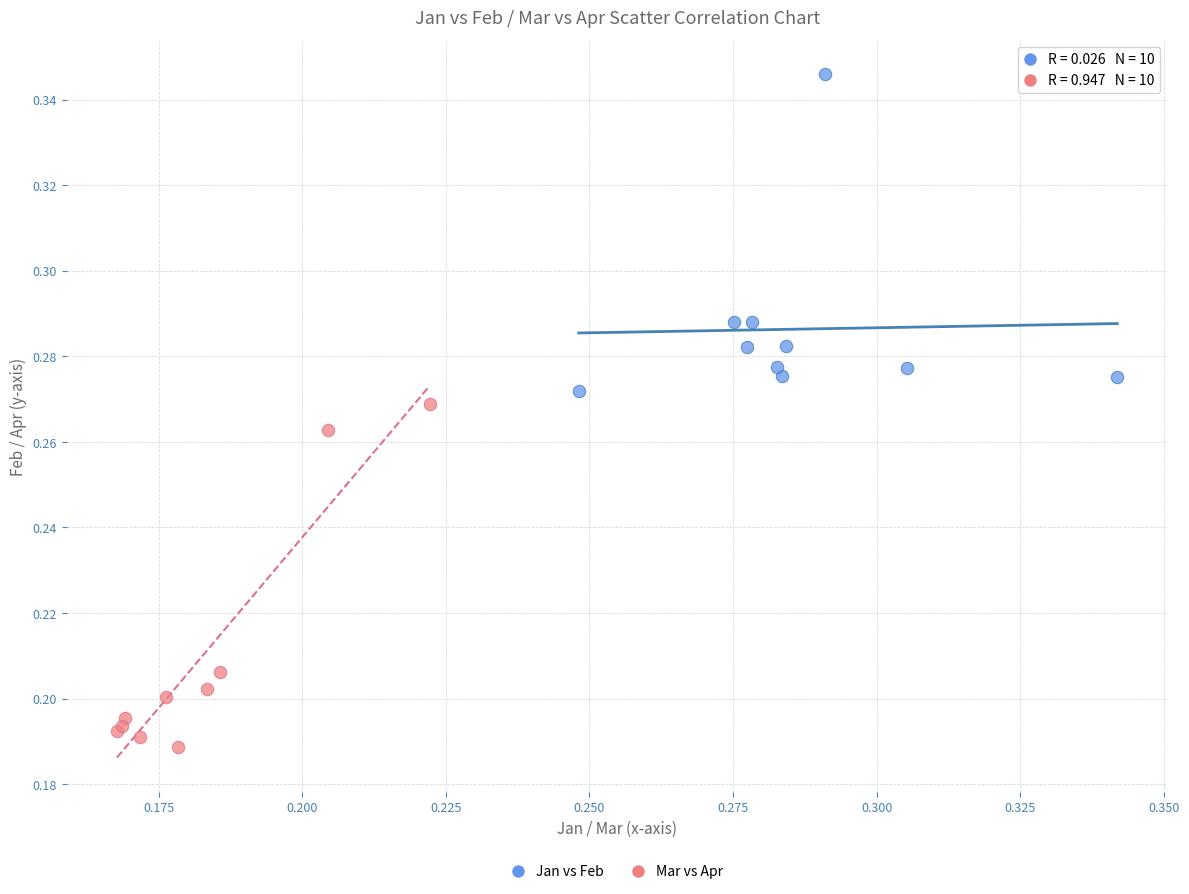

Which series reaches the maximum Y coordinate?

Jan vs Feb